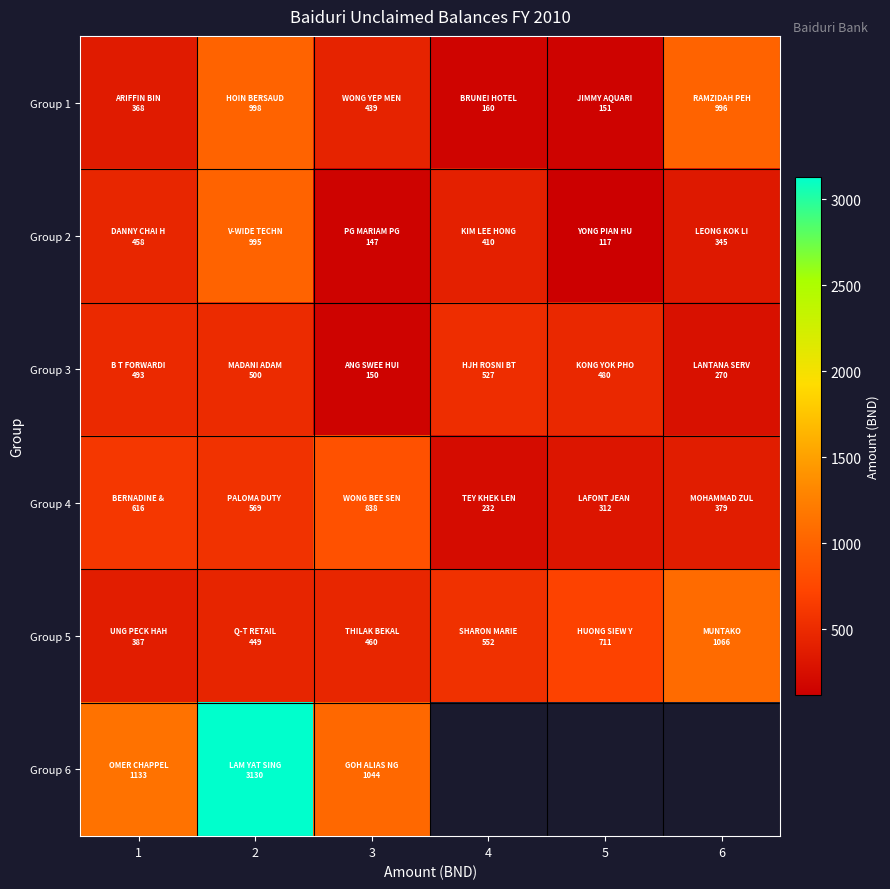

What is the average value of the Group 2 series?

412.1